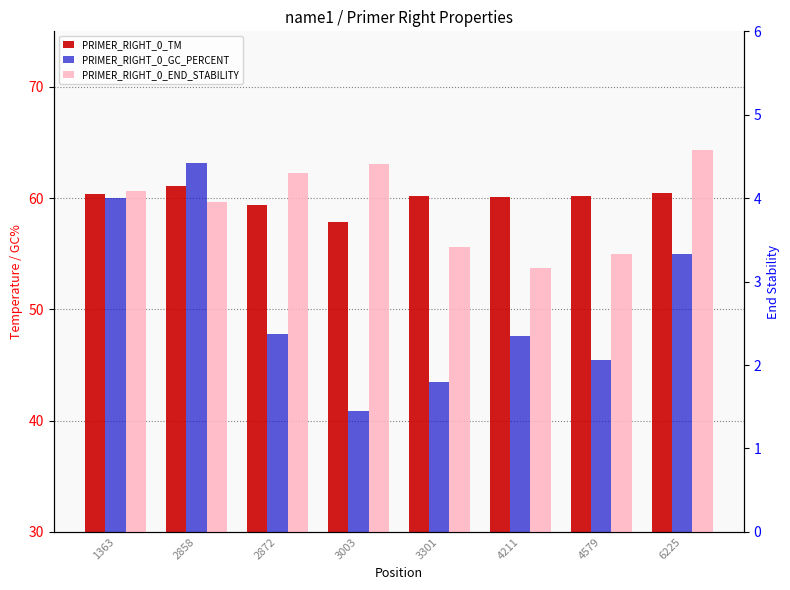

What is the average value of the PRIMER_RIGHT_0_END_STABILITY series?

3.9